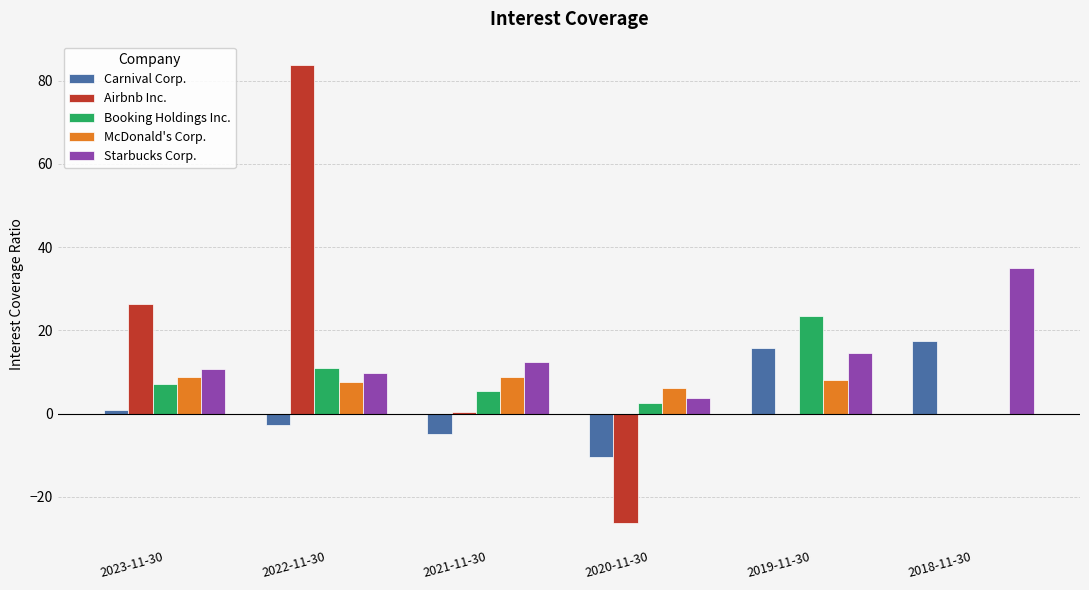

What is the greatest value displayed?

83.9